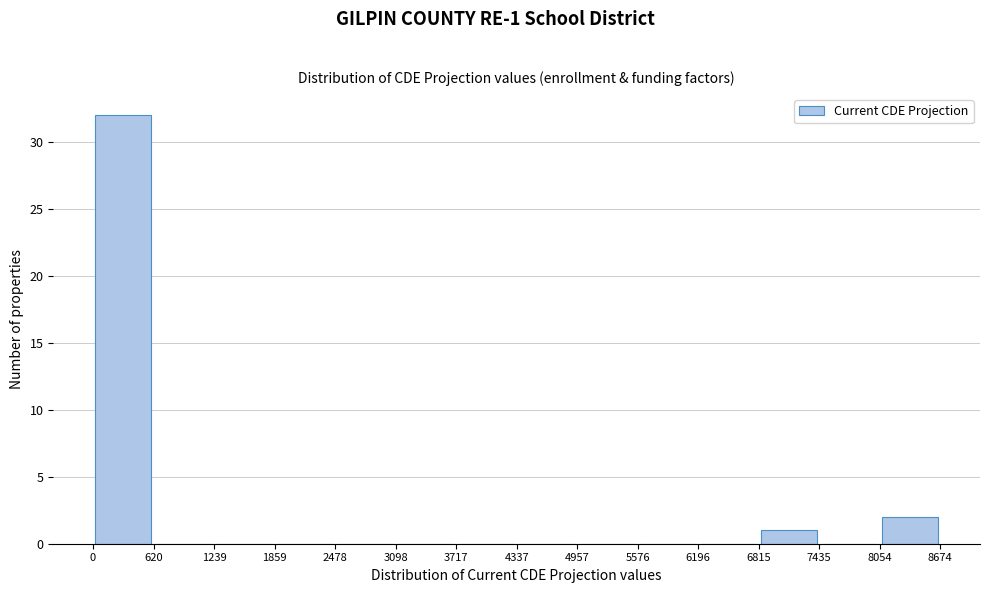

Over which range of the x-axis is the bar tallest?

0 to 620